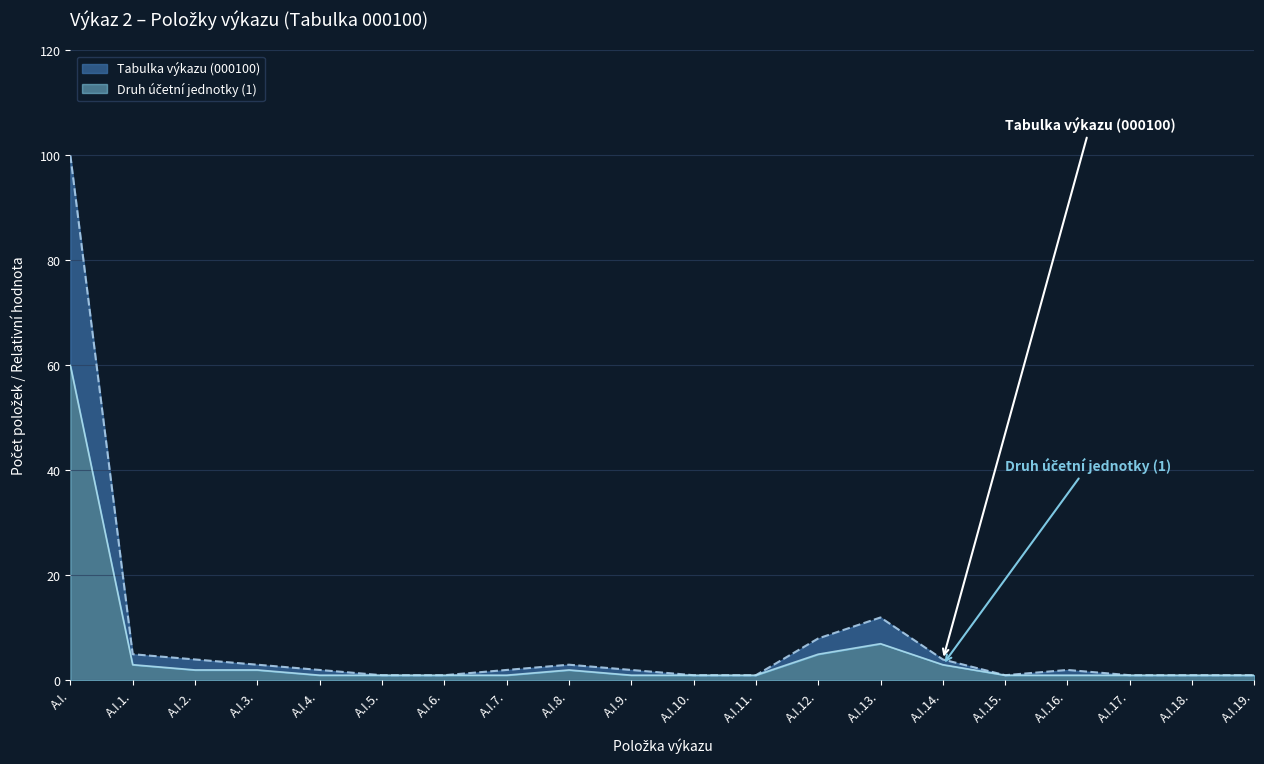

True or false: Tabulka výkazu (000100) has more than 0 interior local peaks.

True